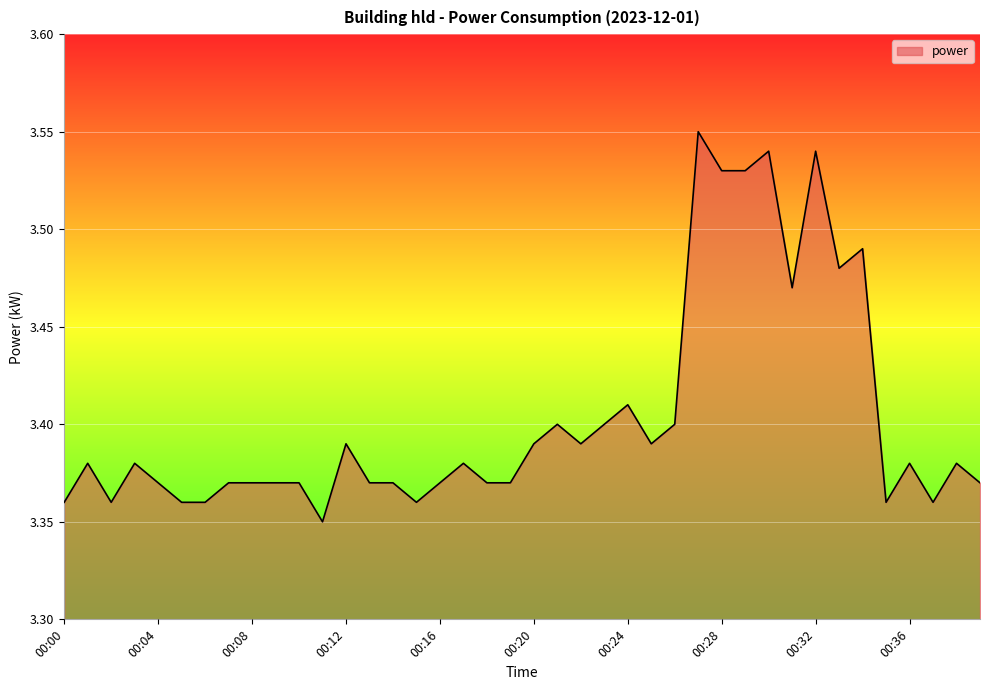

What is the average value?

3.4